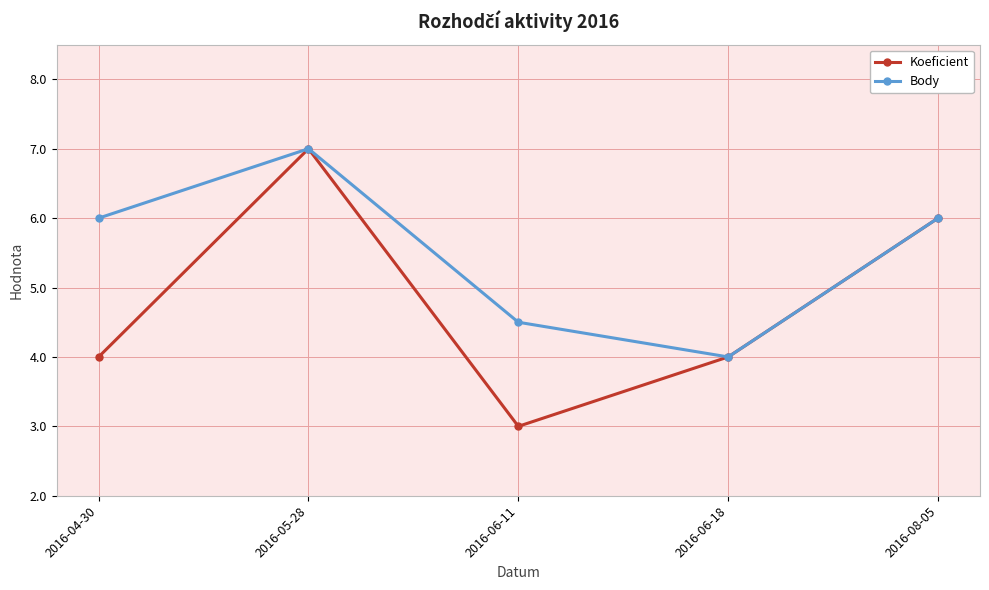

Where is the first local maximum for Koeficient?

2016-05-28